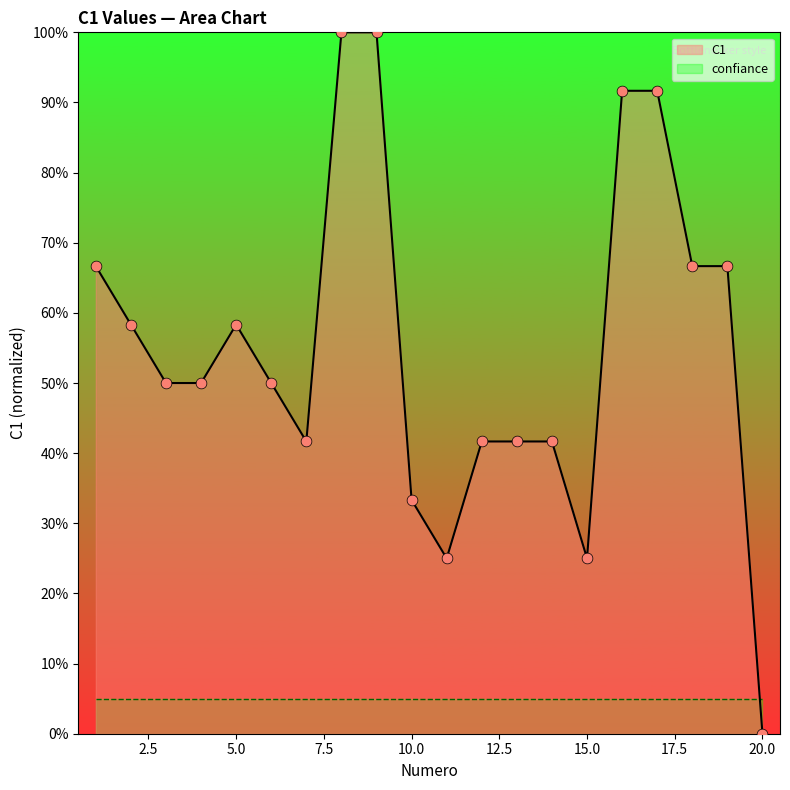

Which has a higher value, 10 or 6?

6